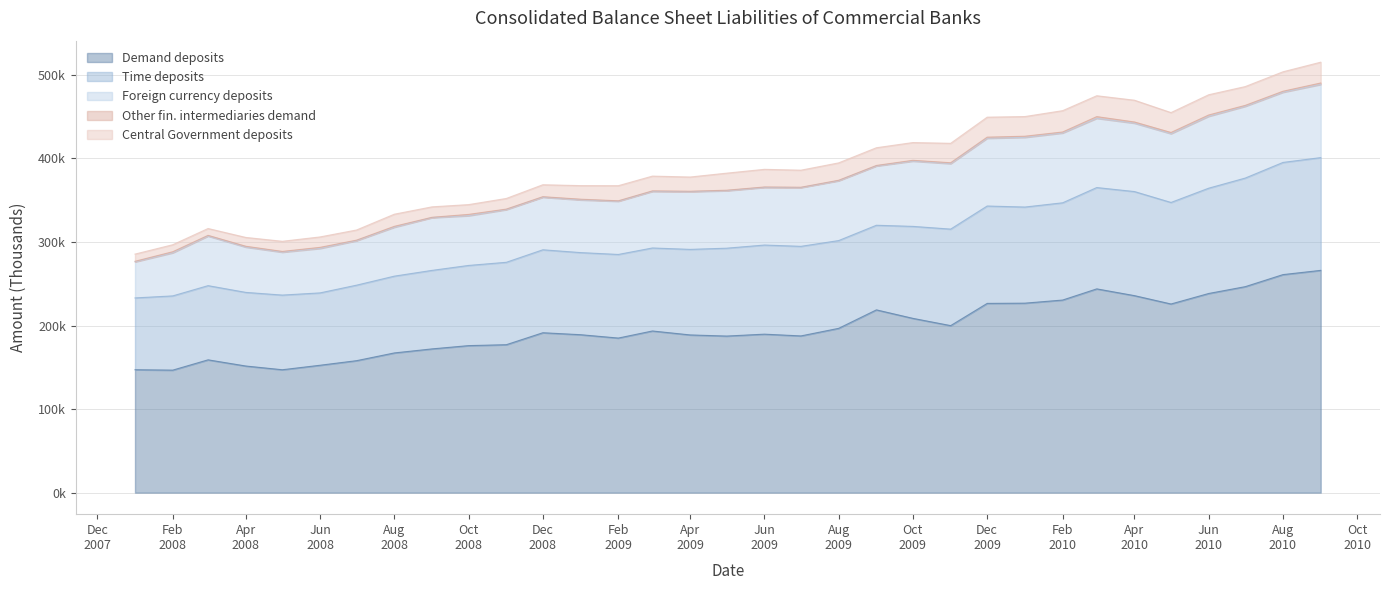

At which category does Demand deposits reach its first local valley?

2008-02